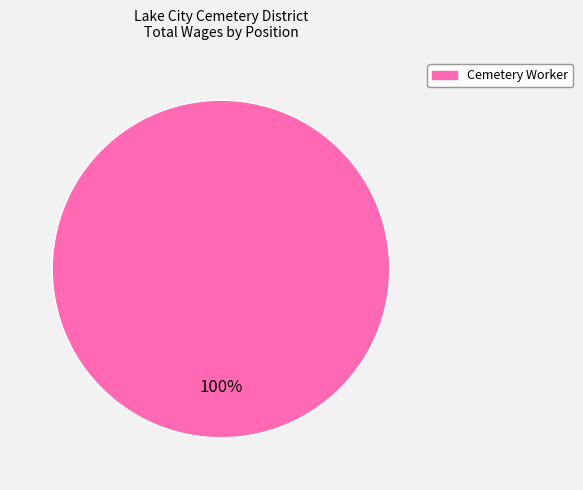

Is there a majority slice in this chart?

Yes